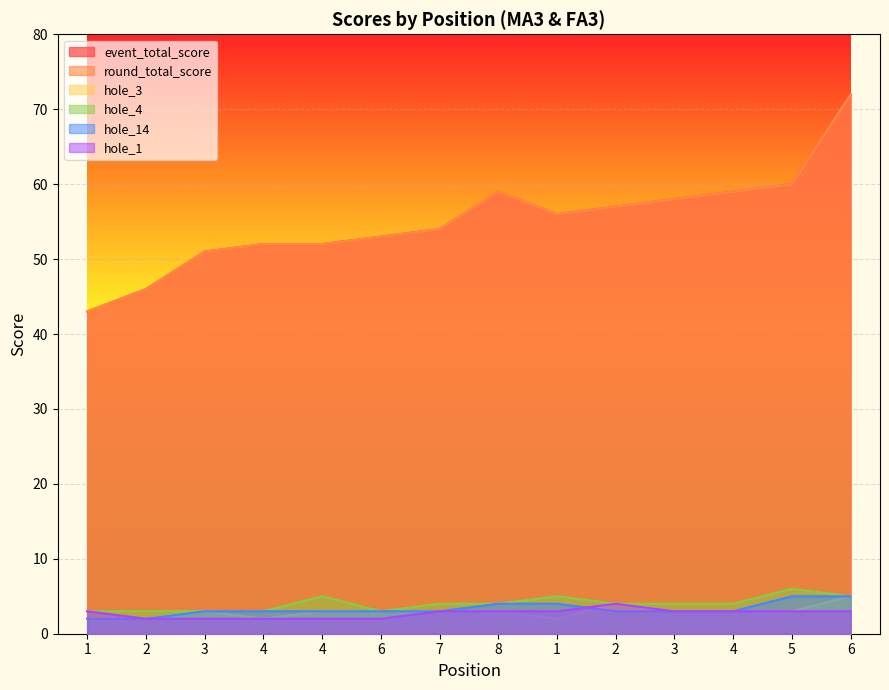

How many values in the event_total_score series are below 56?

7